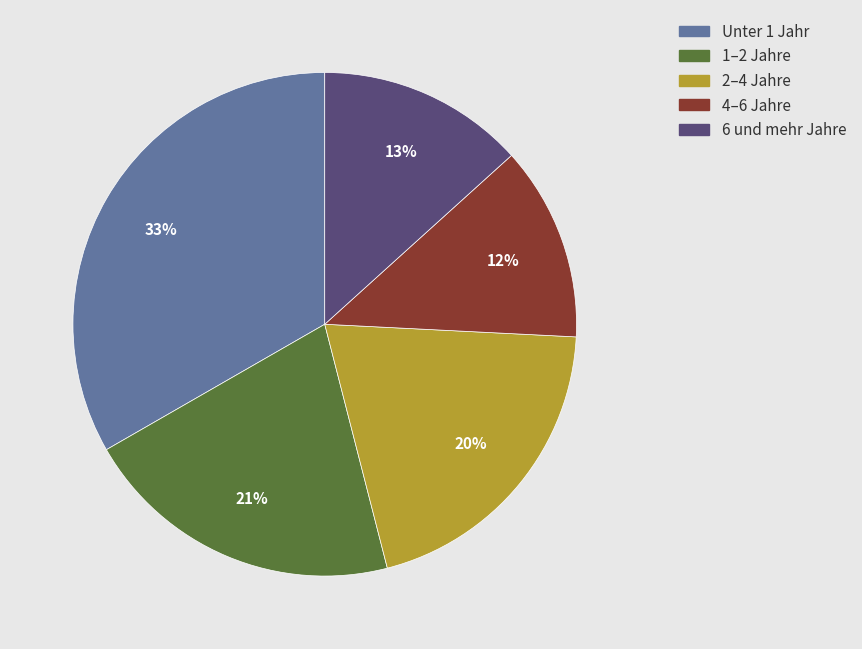

Rank the categories by value from highest to lowest.

Unter 1 Jahr, 1–2 Jahre, 2–4 Jahre, 6 und mehr Jahre, 4–6 Jahre